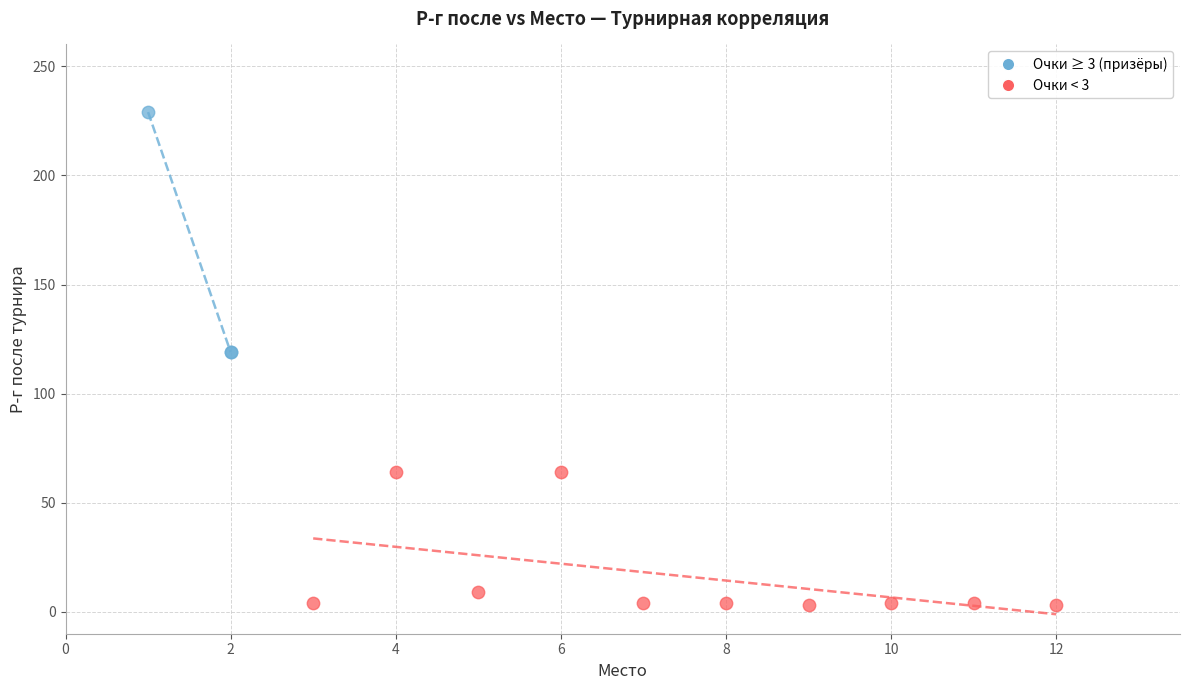

Which series contains the highest Y value?

Очки ≥ 3 (призёры)